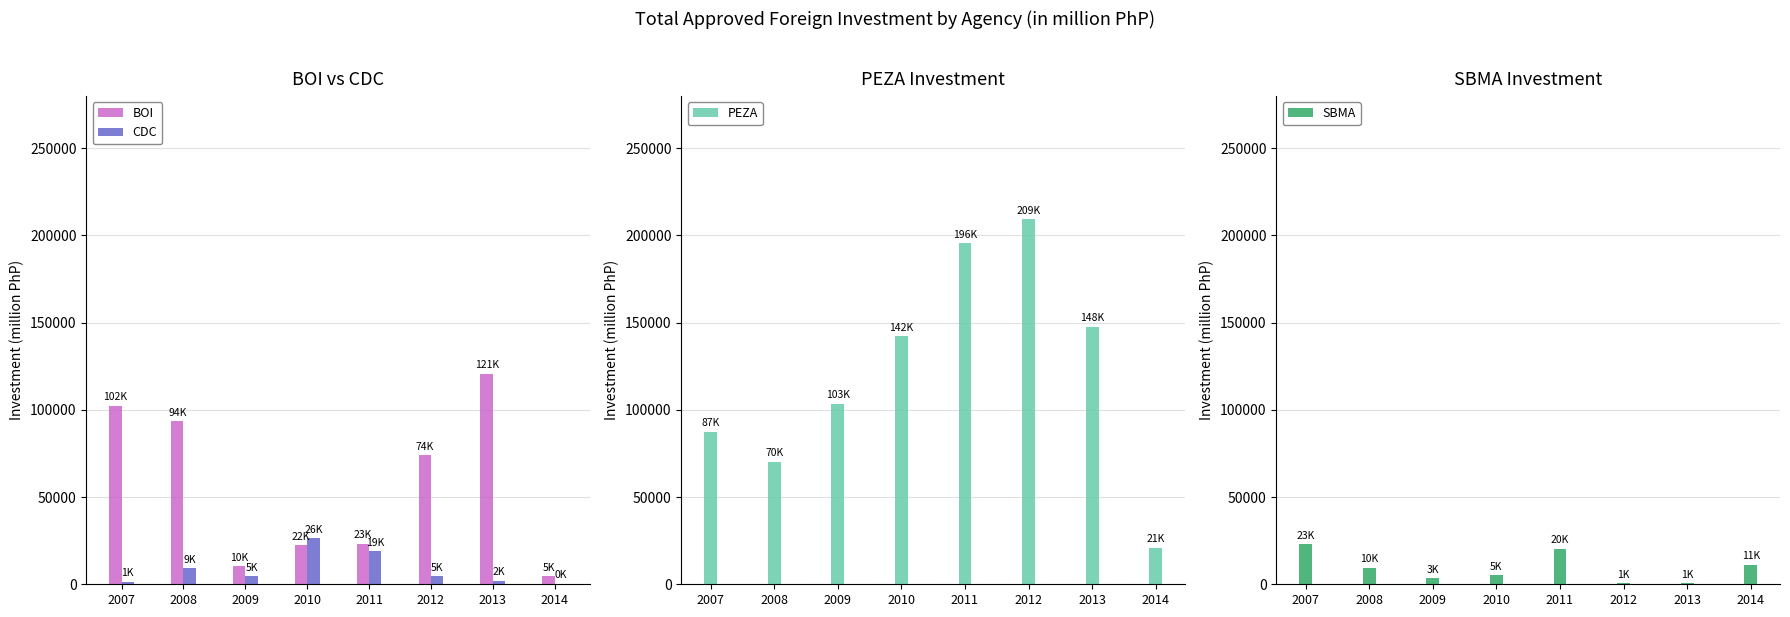

What is the average value of the PEZA series?

122109.6